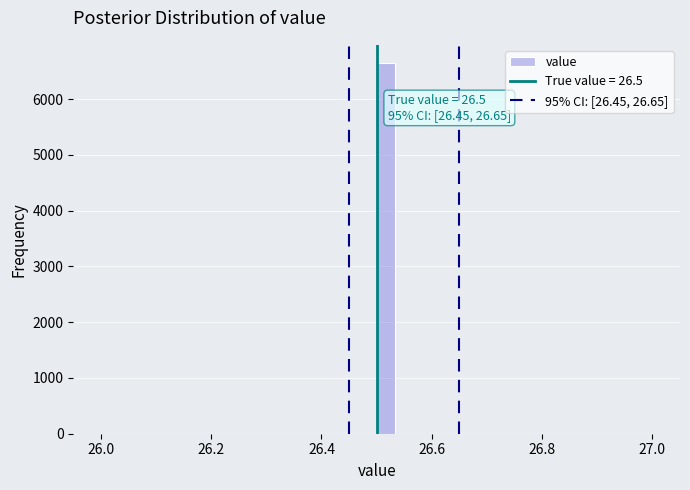

Read against the x-axis, roughly where is the centre of the tallest bar?

26.52